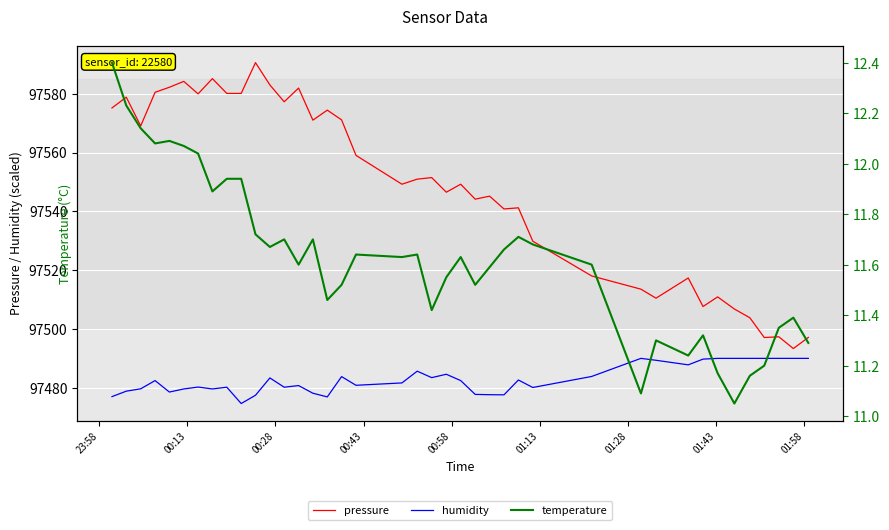

What is the highest value of the humidity series?

97490.0